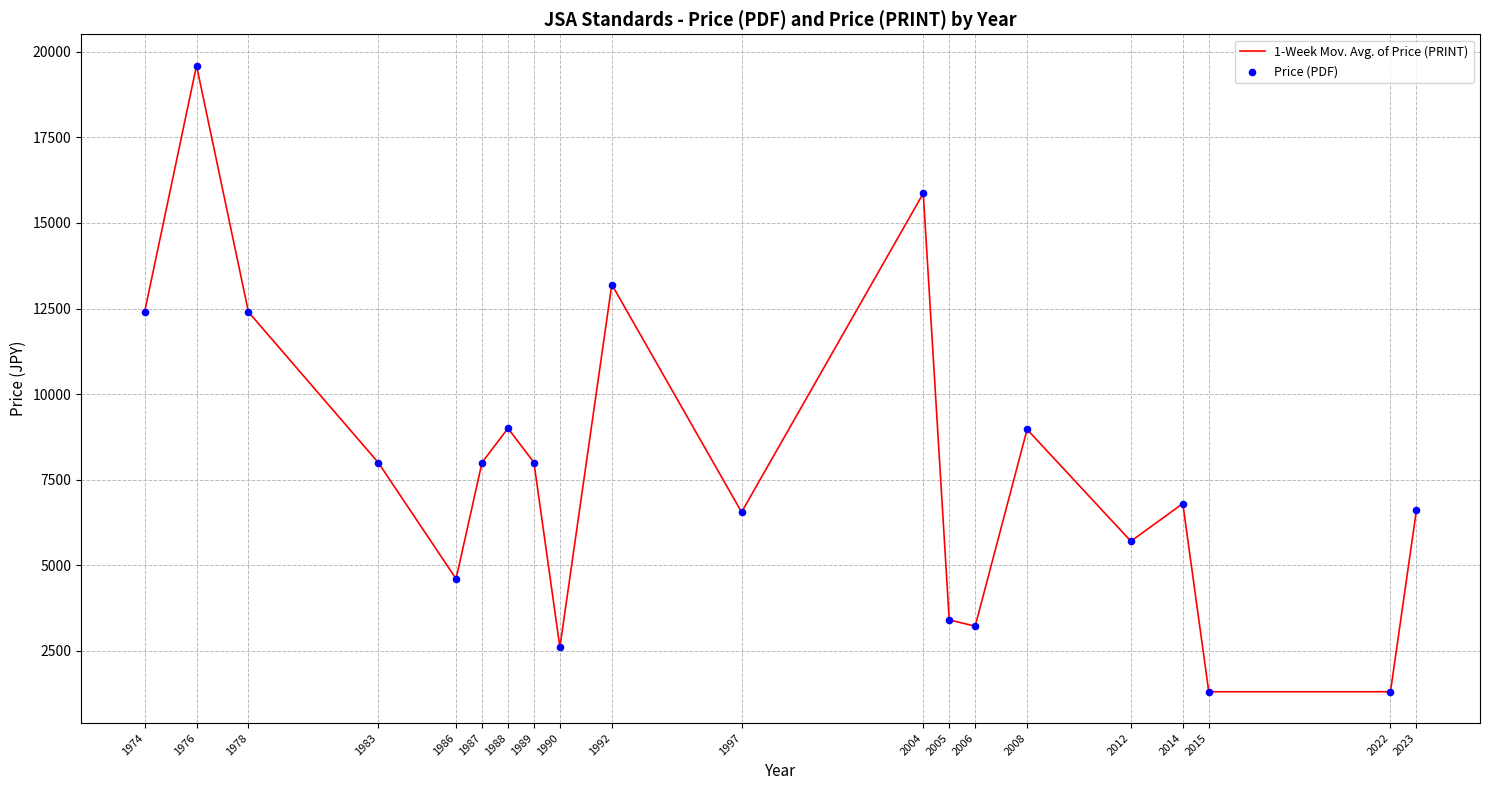

Between 2005 and 1989, which is larger?

1989